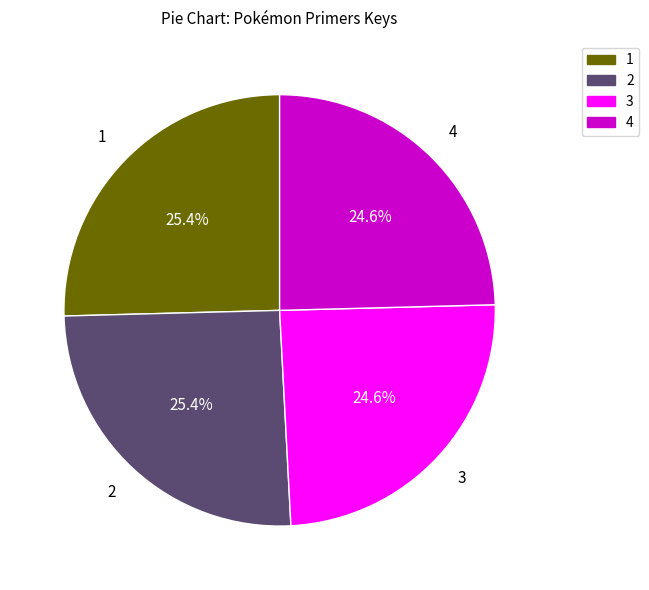

Does any single category account for the majority?

No